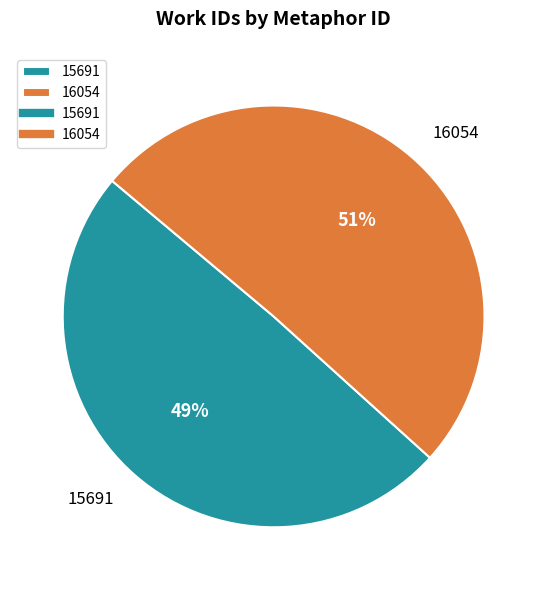

Which slice represents more than half of the pie?

16054